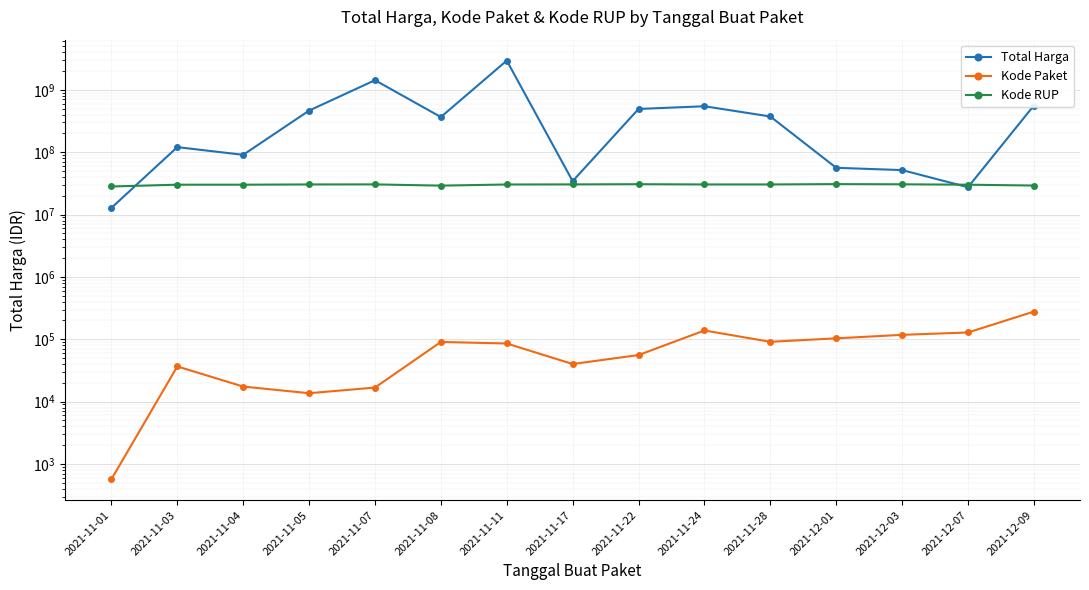

What is the label of the 2nd point from the right?

2021-12-07